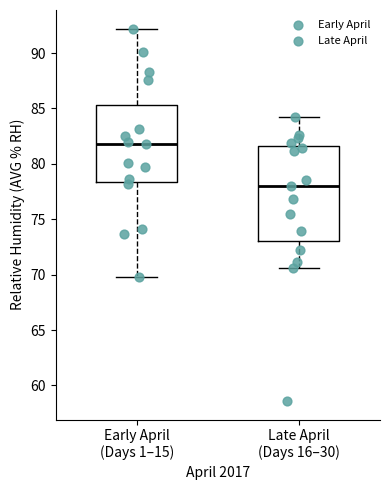

Comparing the boxes themselves (not the whiskers), which one is the tallest?

Late April (Days 16–30)